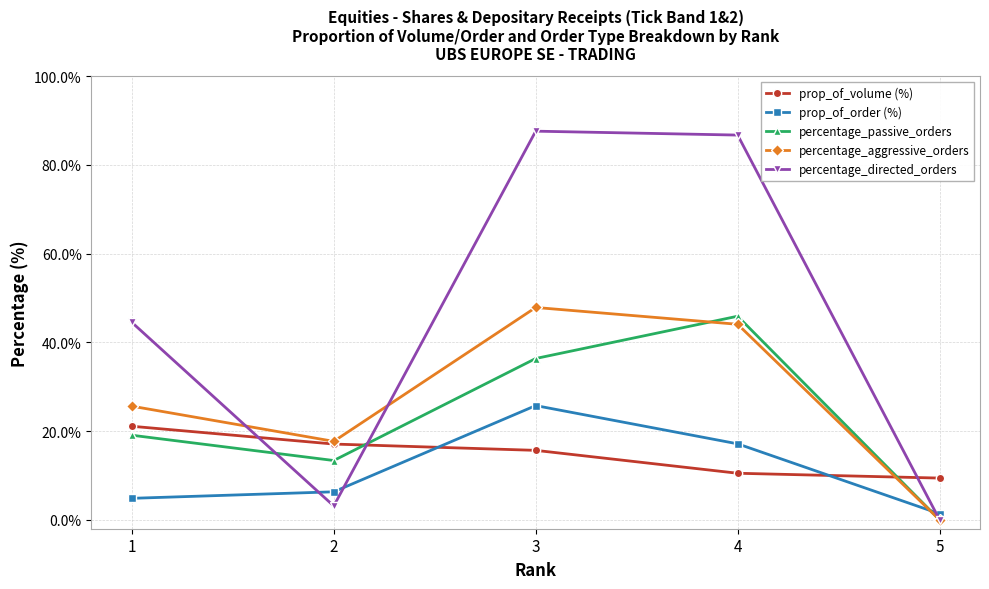

At which label is percentage_aggressive_orders closest to 23?

1